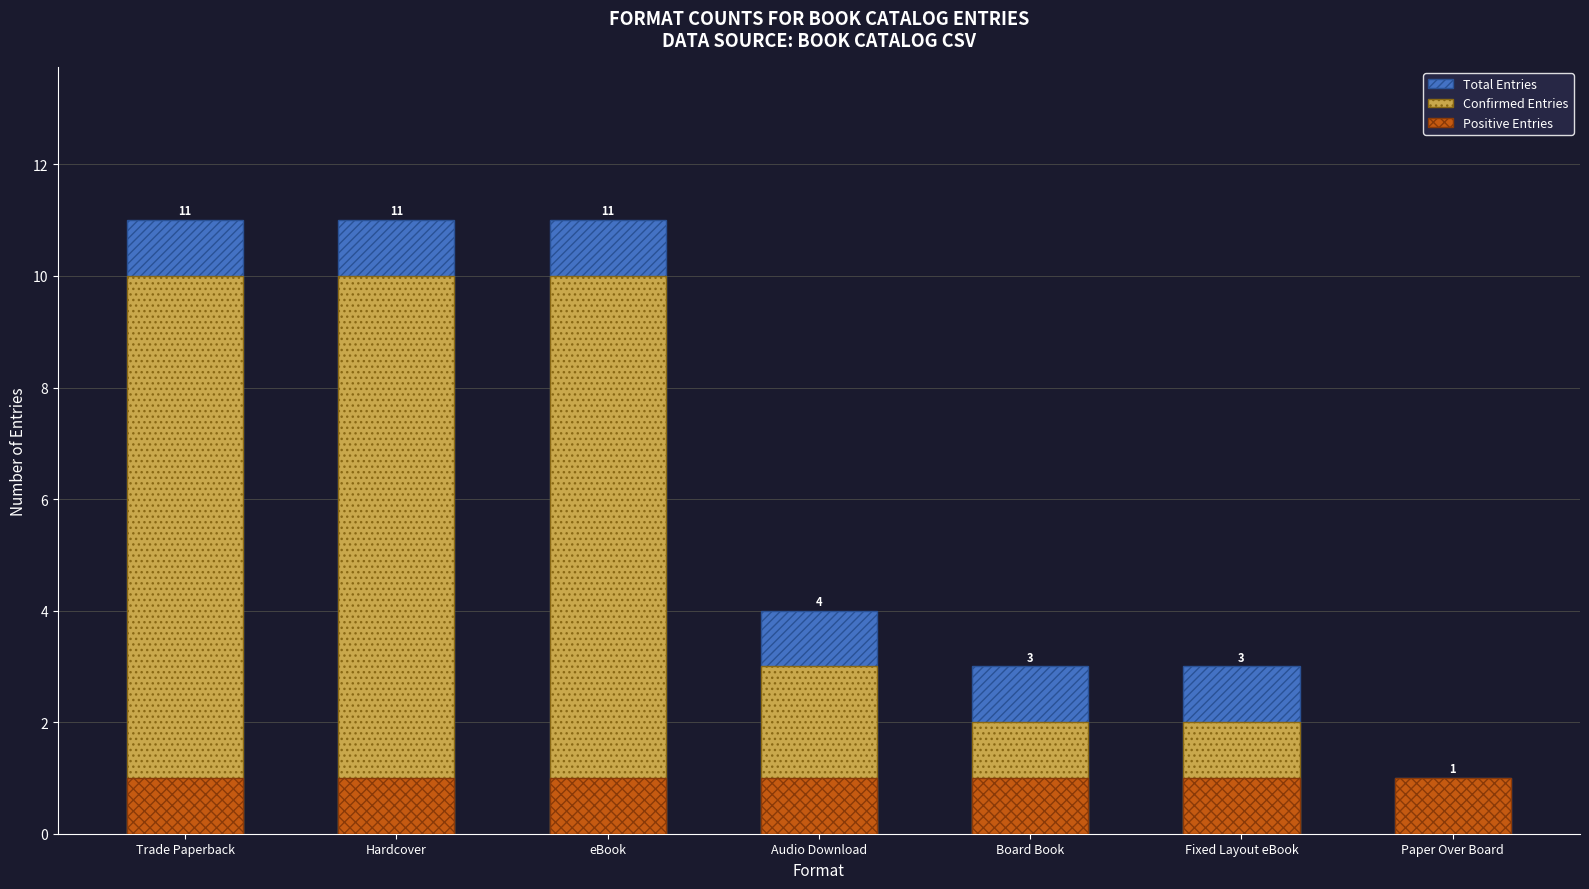

What is the sum of the Total Entries values at Fixed Layout eBook and Audio Download?

7